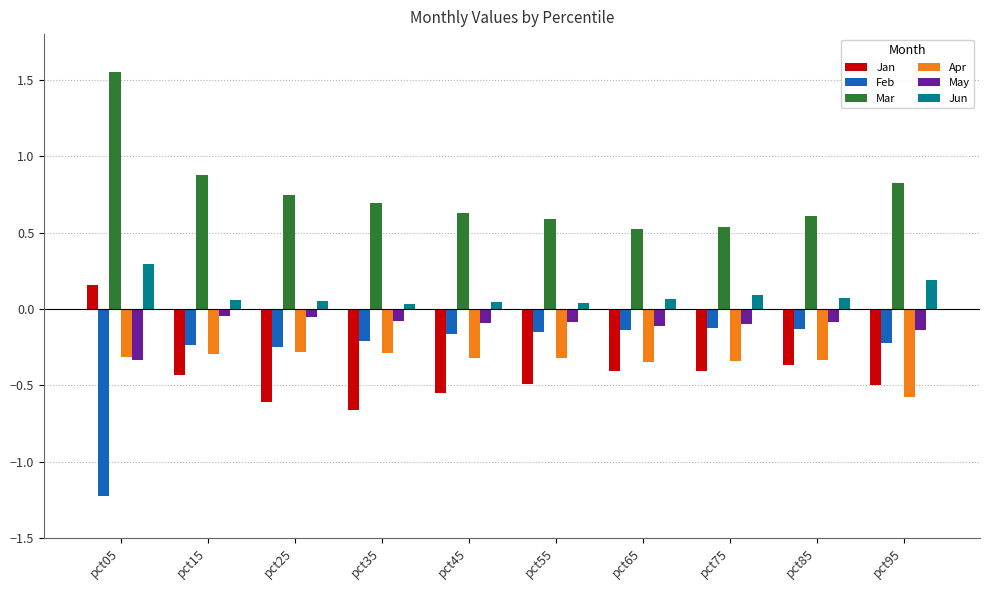

What is the minimum value for Feb?

-1.2